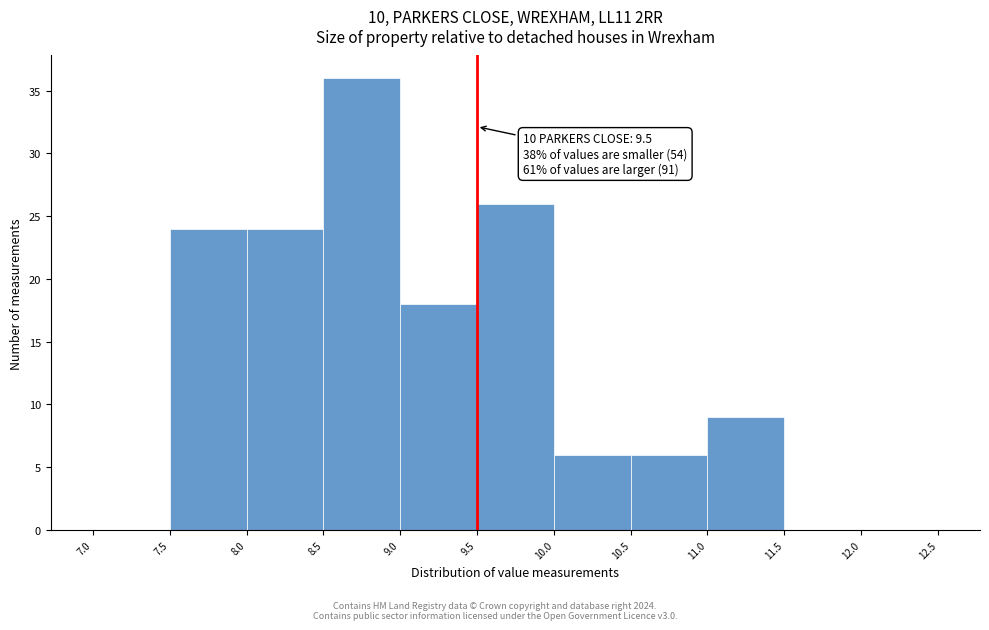

Over which range of the x-axis is the bar tallest?

8.5 to 9.0